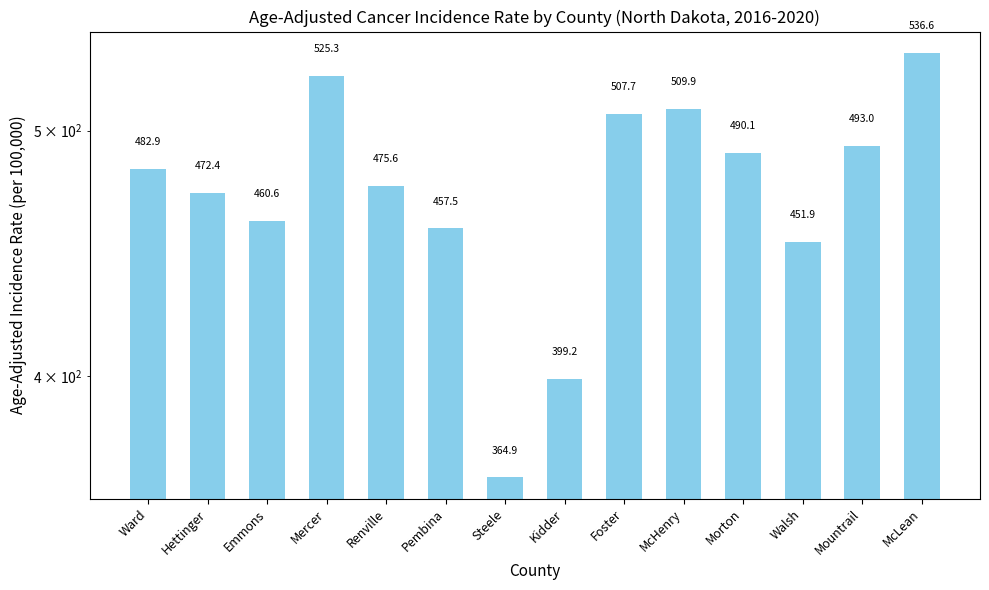

What is the sum of all values?

6627.6